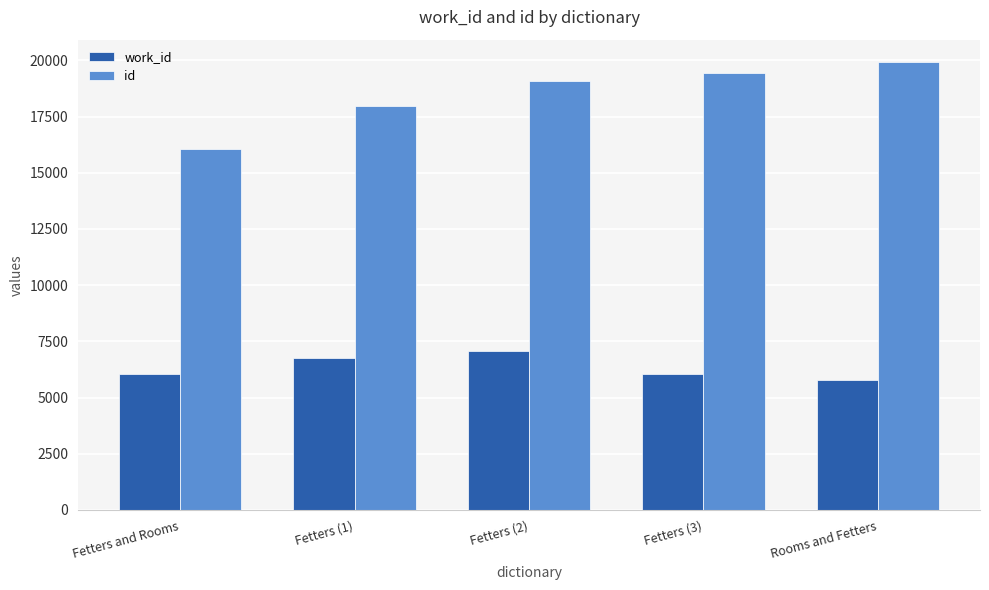

At which category is the sum across all series the highest?

Fetters (2)